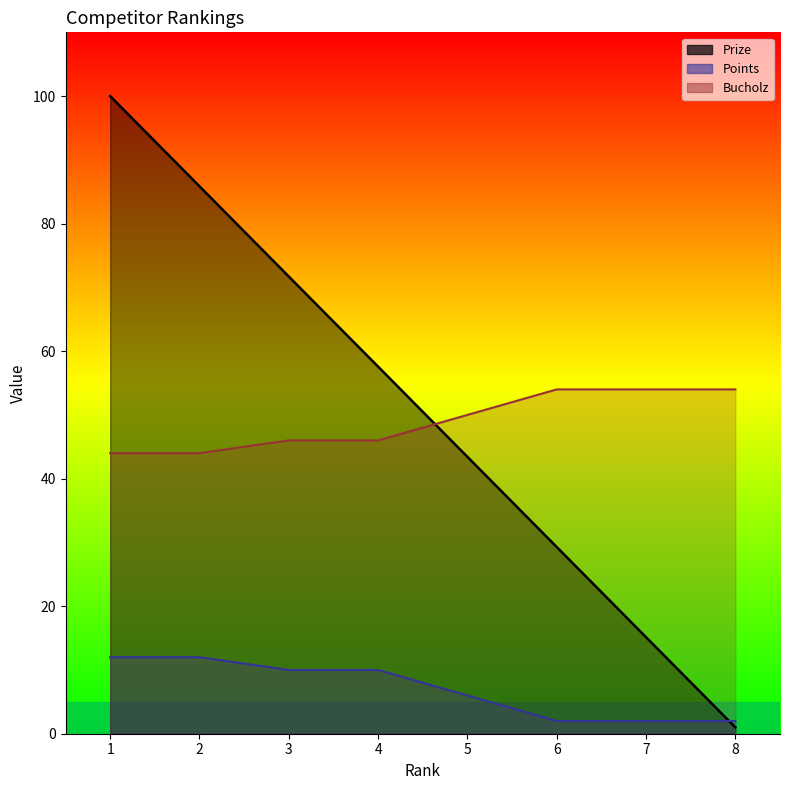

How many lines are shown in the chart?

3